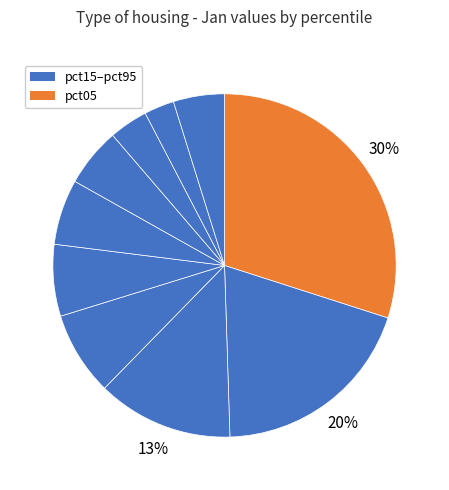

How many slices are in this pie chart?

10